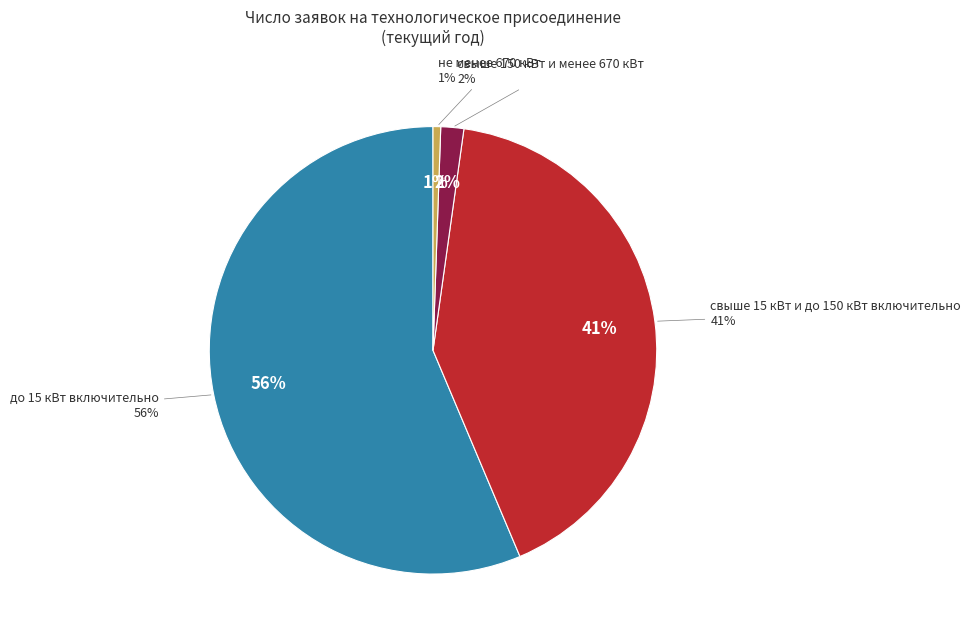

Count the number of slices in the pie.

5